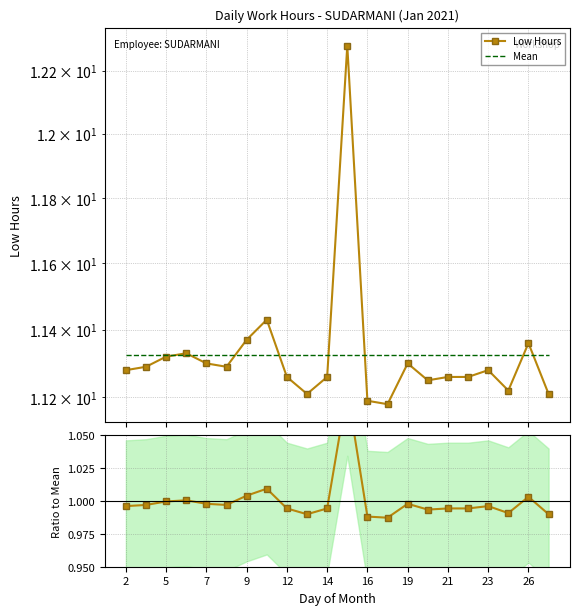

Count the number of categories in the chart.

22